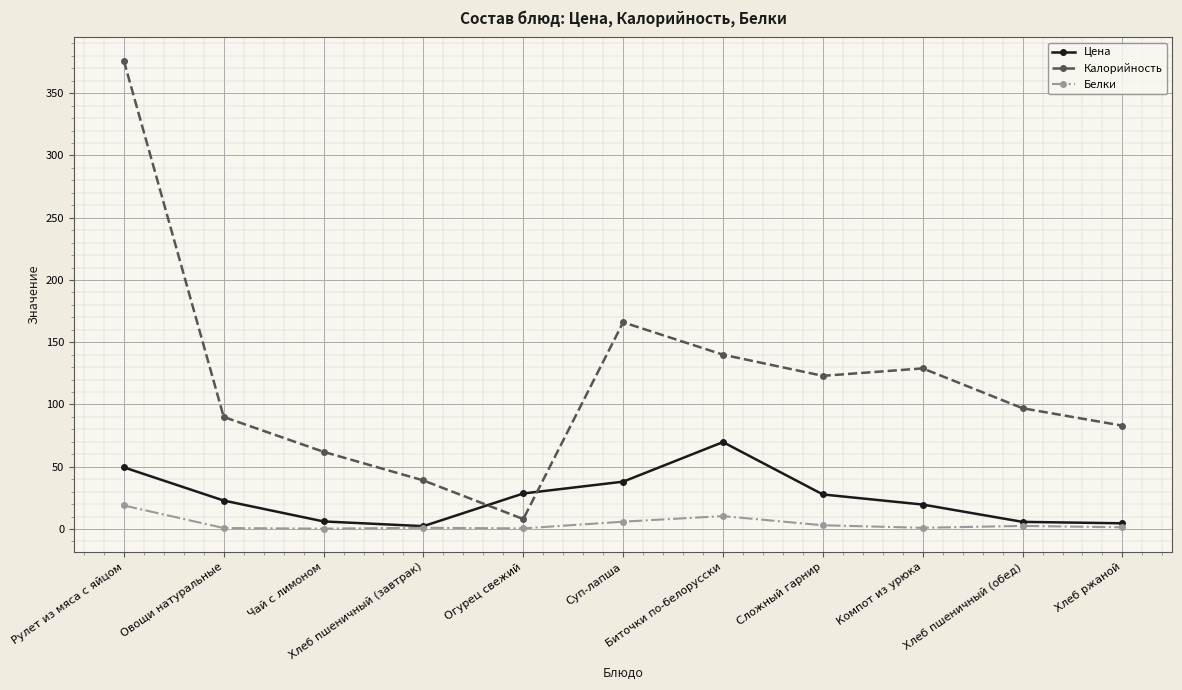

What position from the right is Компот из урюка?

3